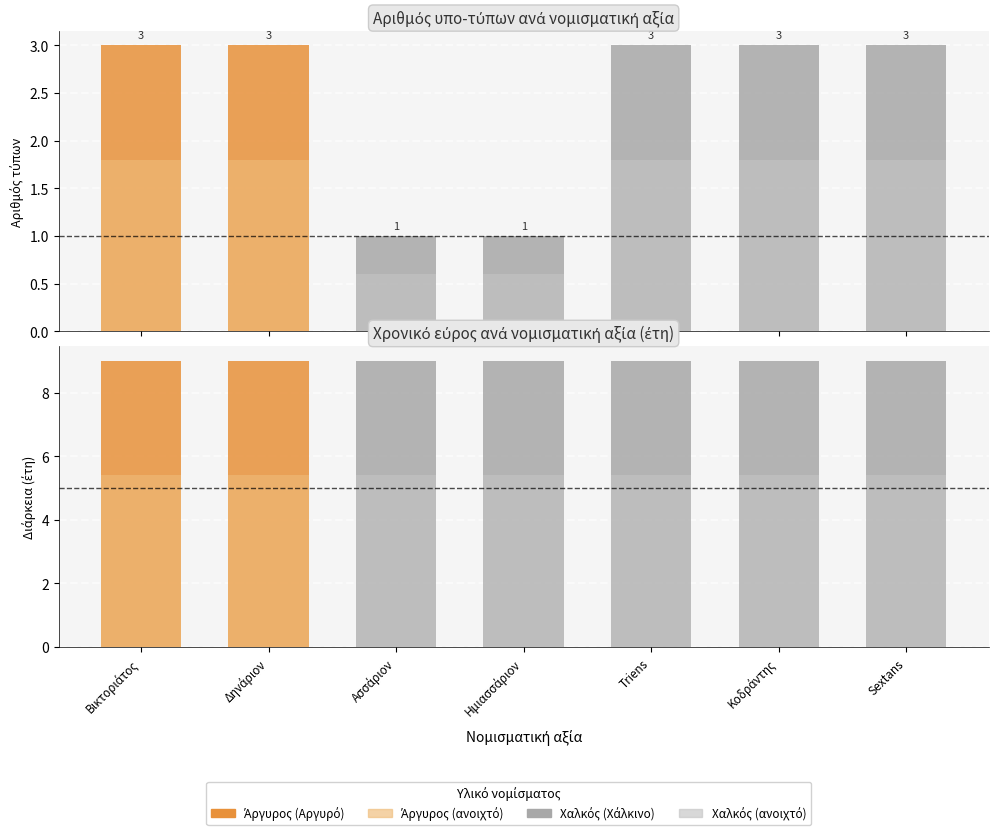

At which category does the chart reach its peak across all series?

Βικτοριάτος